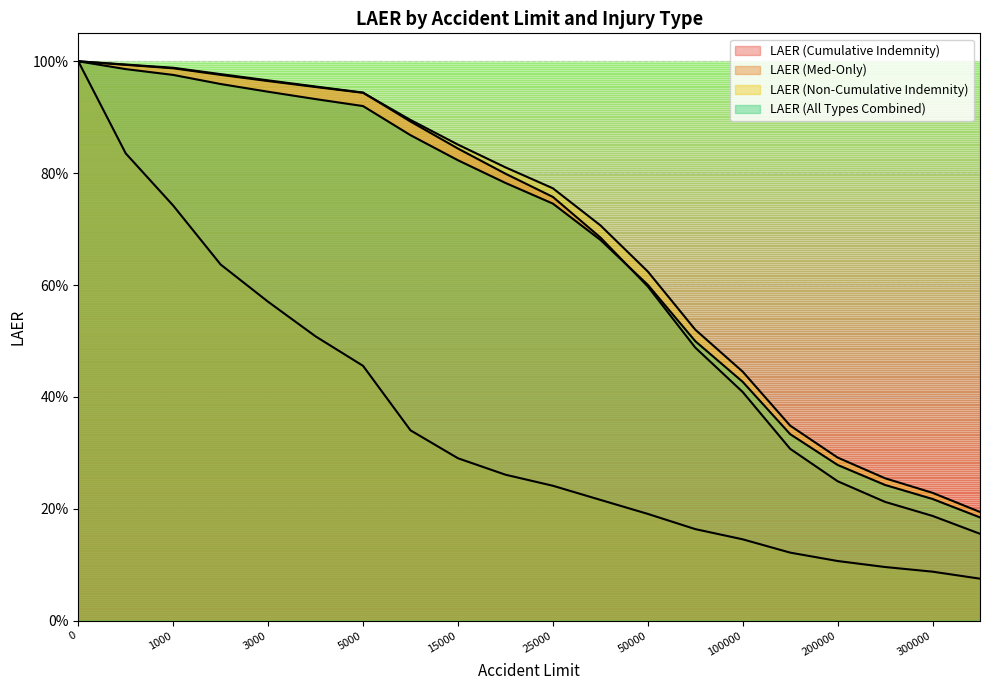

Does the chart have visible grid lines?

Yes